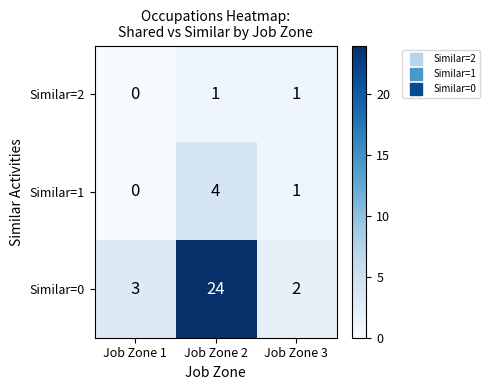

Is the value of Similar=0 at Job Zone 3 greater than the value of Similar=2 at Job Zone 3?

Yes